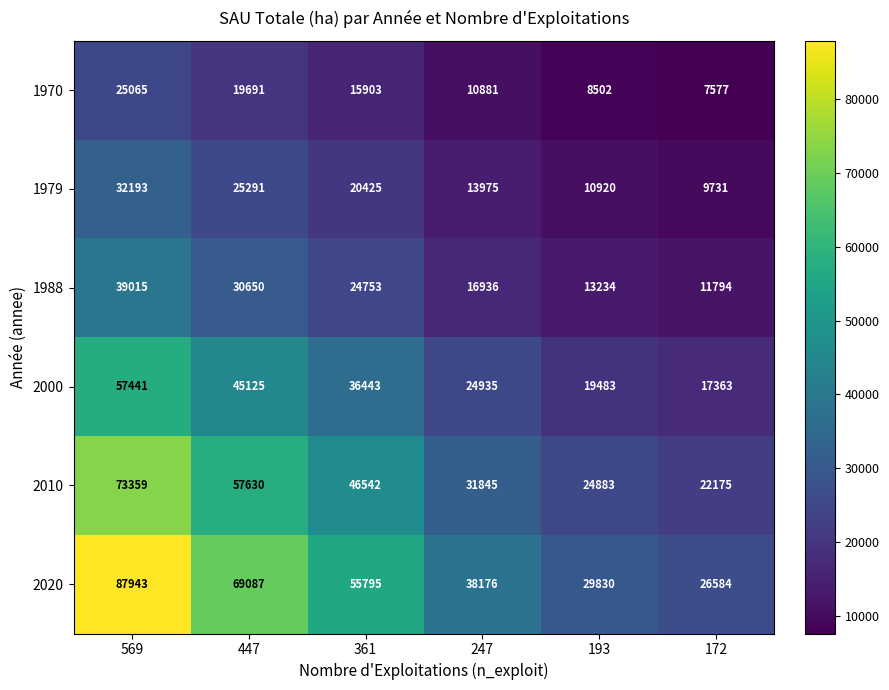

Read the 1970 value at 447, to the nearest 100.

19700